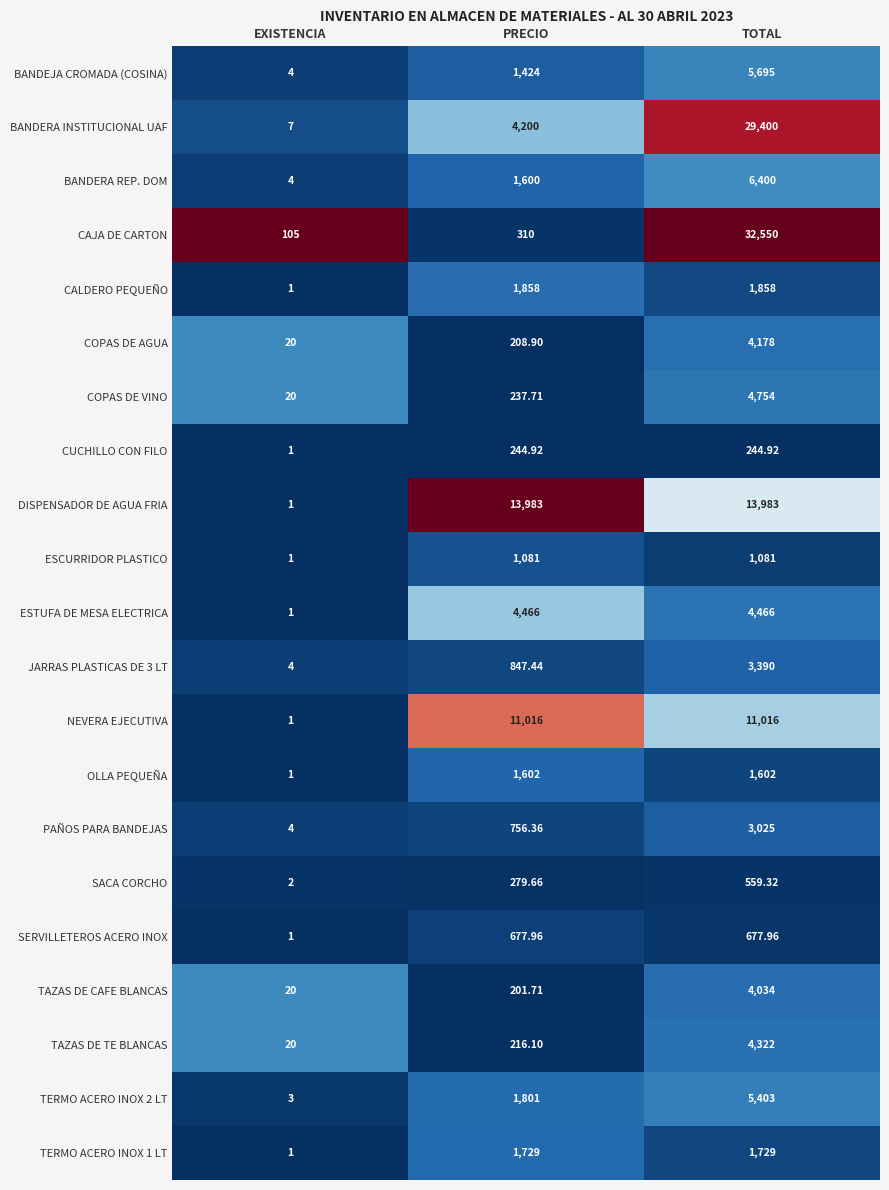

Which label corresponds to the smallest value in the chart?

EXISTENCIA